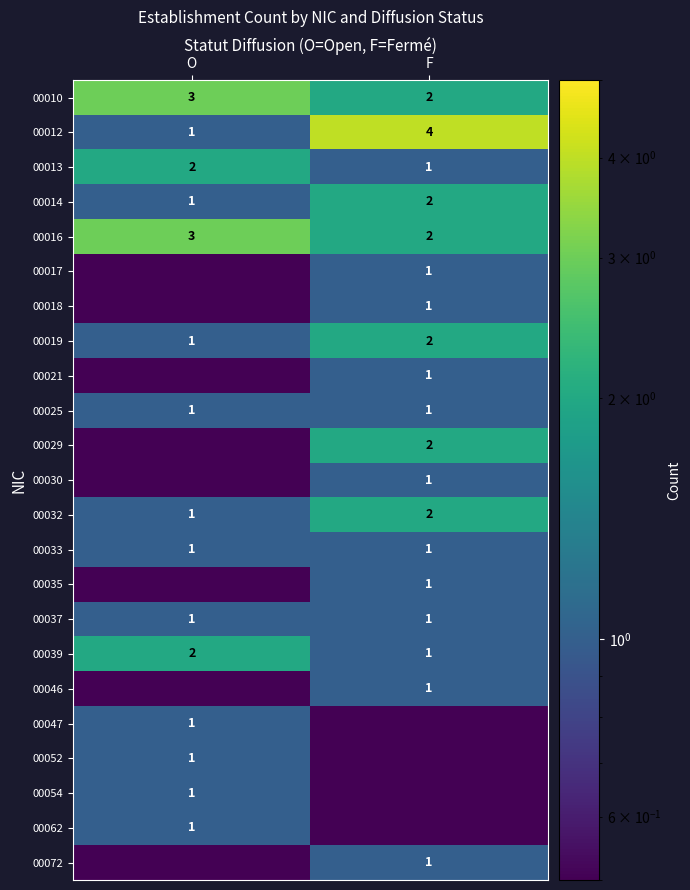

Which category has the highest value in the 00012 series?

F